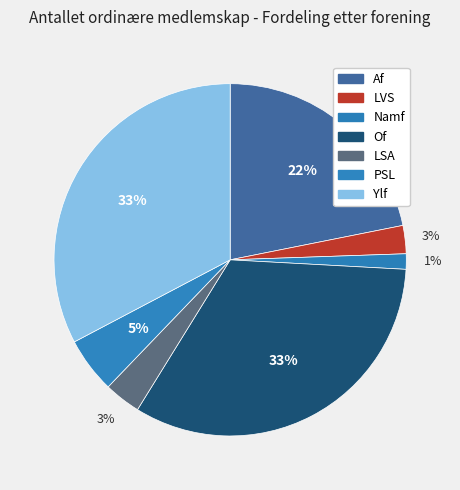

Count the number of slices in the pie.

7